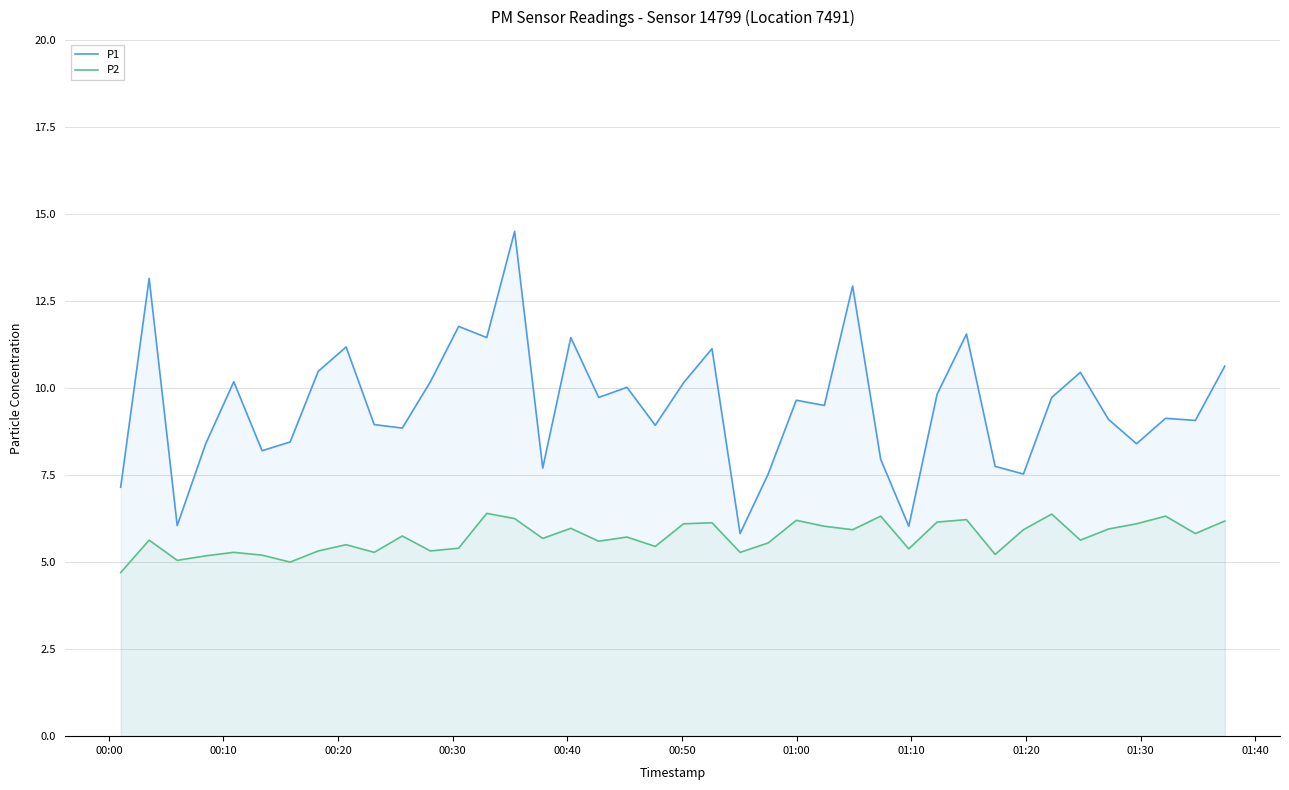

What is the value of the P2 point at the 30th from the left?

6.2